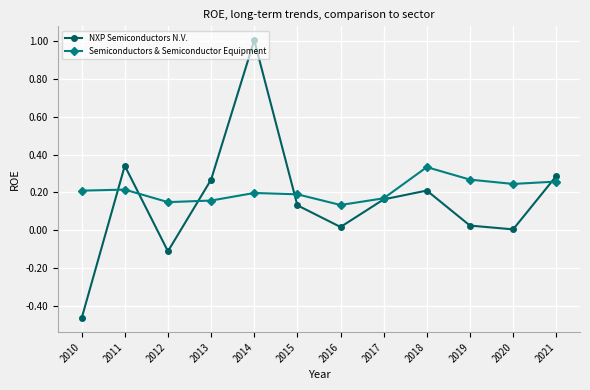

Between 2010 and 2014, which series saw the biggest shift?

NXP Semiconductors N.V.